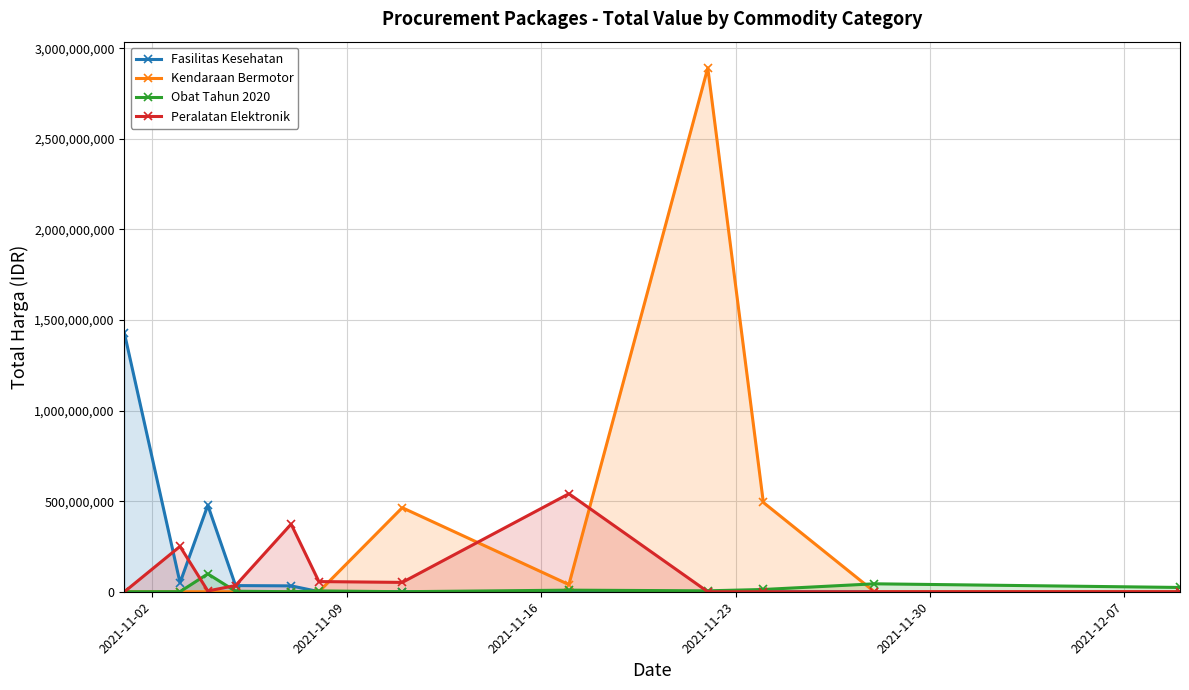

What is the greatest value displayed?

2892122000